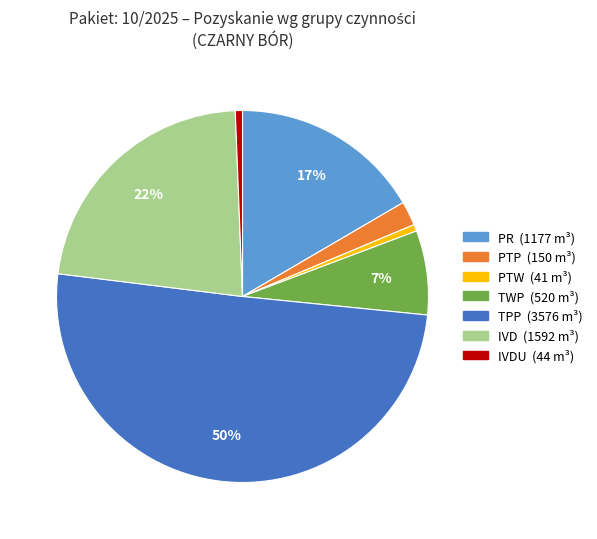

How many slices are in this pie chart?

7